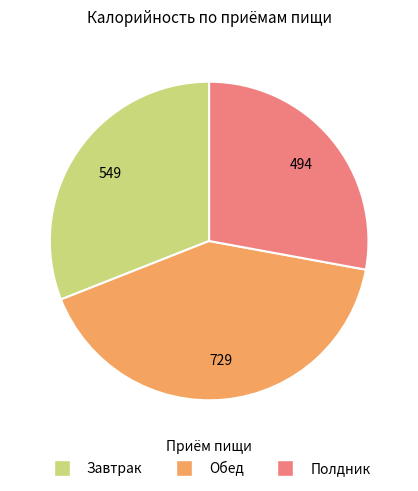

Is there any slice that represents more than half of the pie?

No